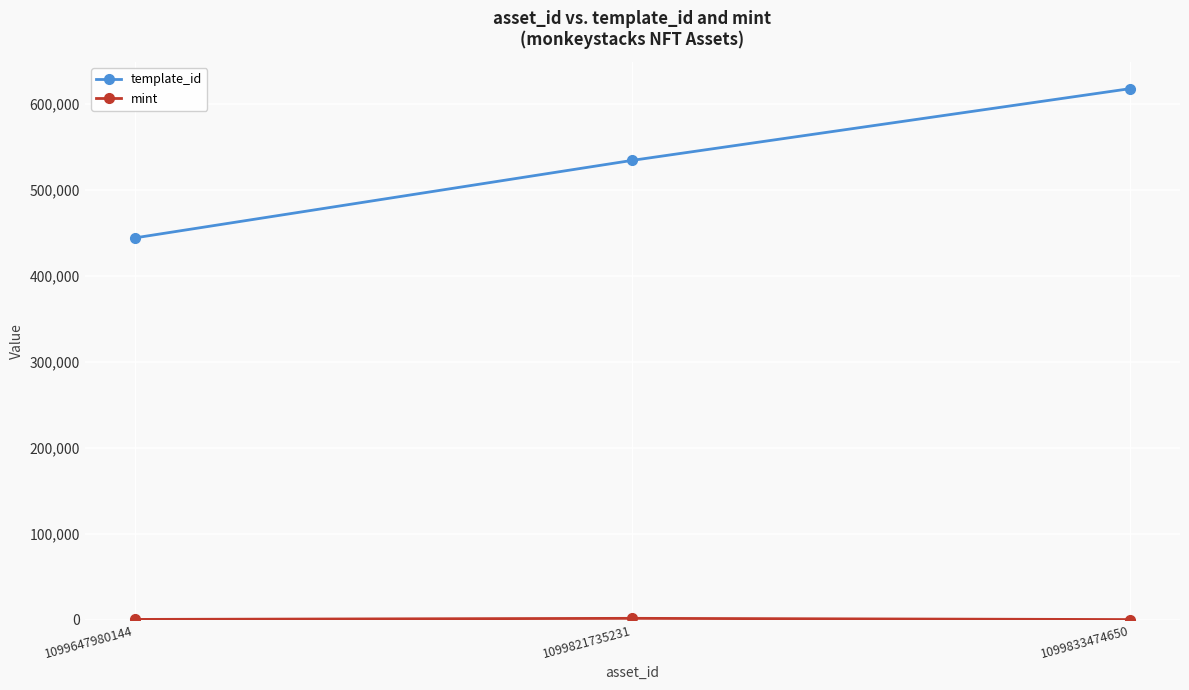

What is the difference between the maximum and minimum values in the template_id series?

173644